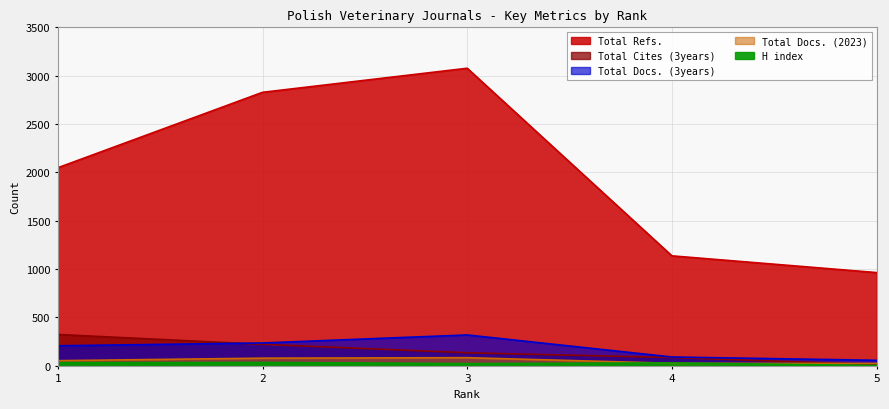

Count the Total Cites (3years) values in the range 85 to 222.

3